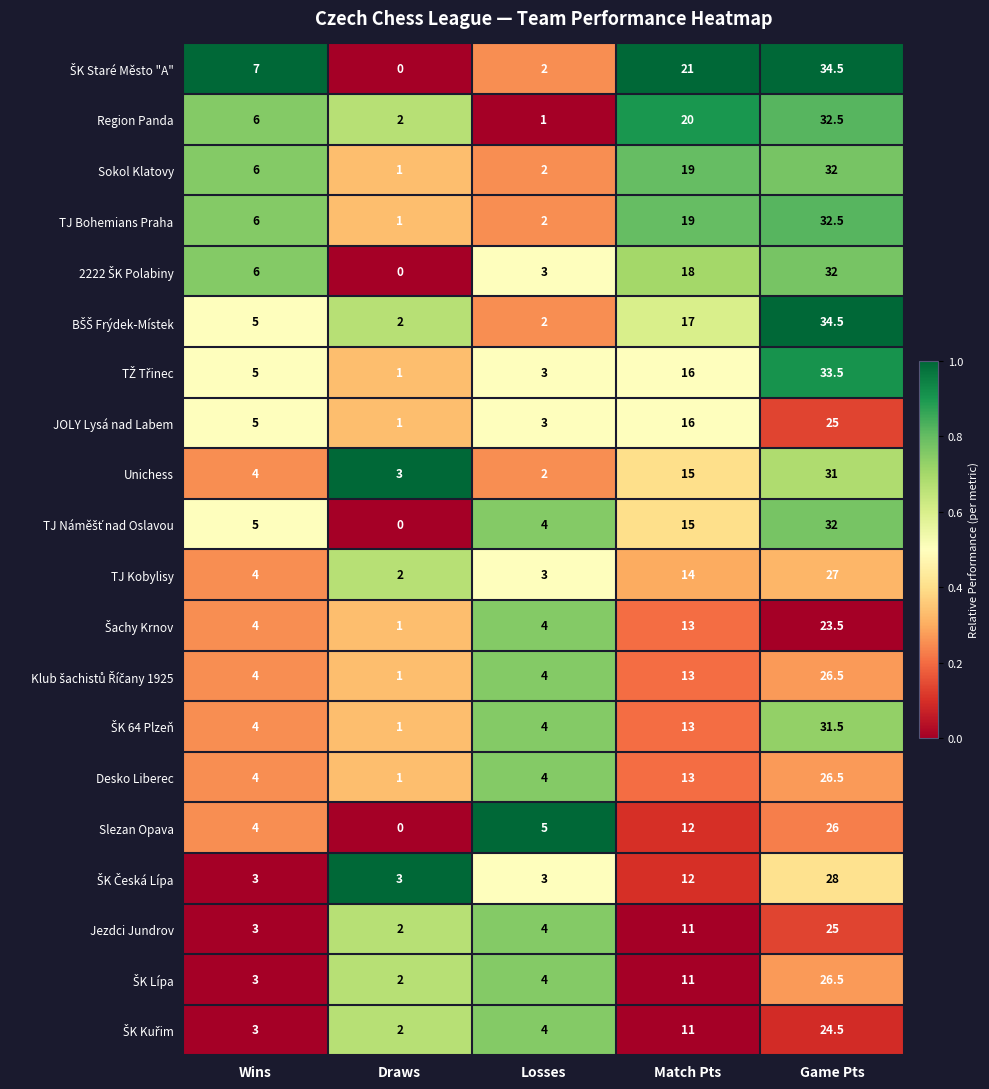

What is the greatest value displayed?

34.5